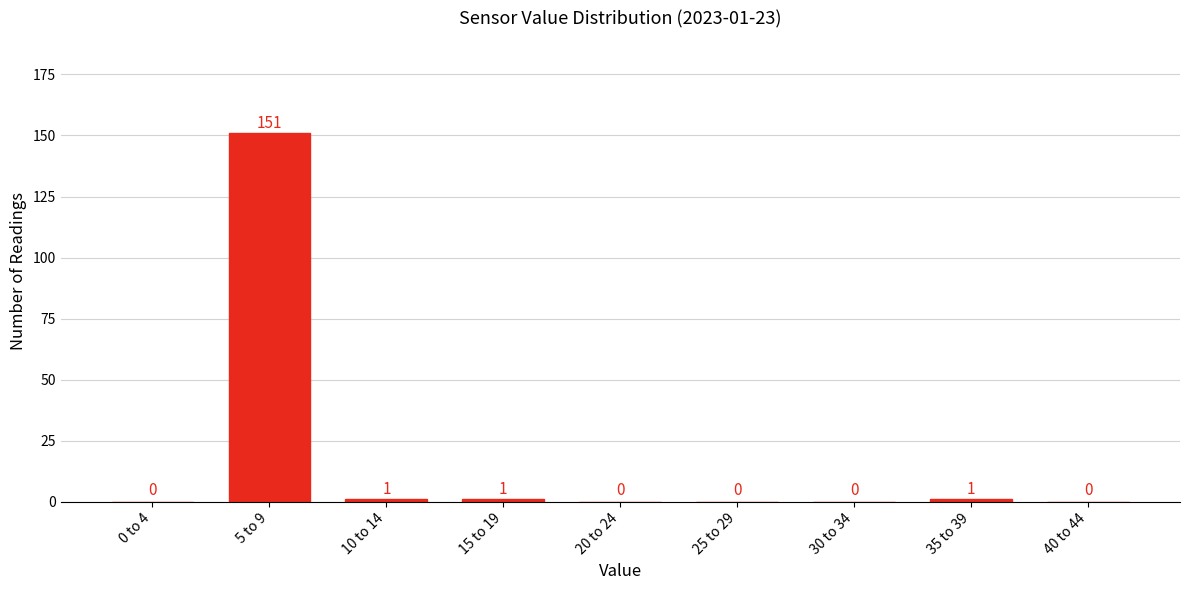

Reading left to right, list all the values displayed in this chart.

0 to 4=0	5 to 9=151	10 to 14=1	15 to 19=1	20 to 24=0	25 to 29=0	30 to 34=0	35 to 39=1	40 to 44=0